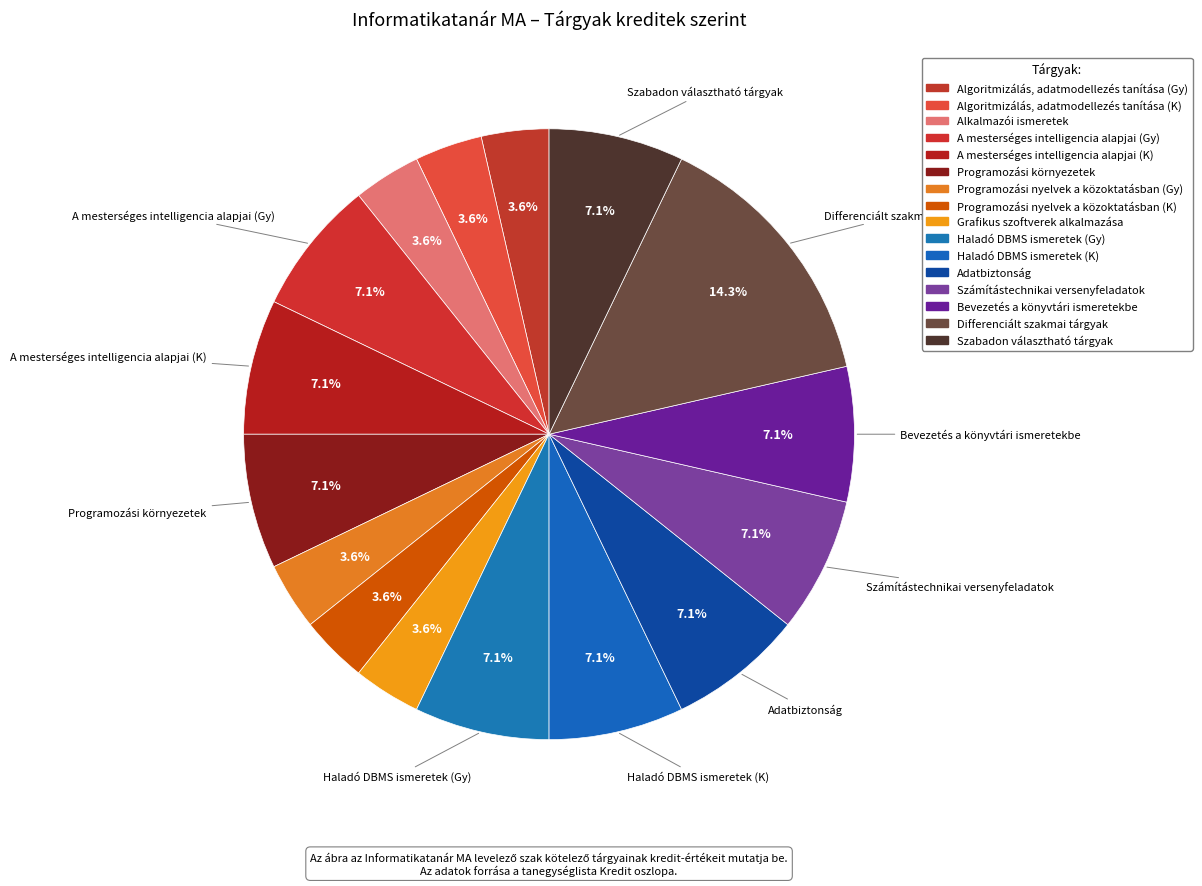

Is Programozási környezetek the majority of the pie?

No